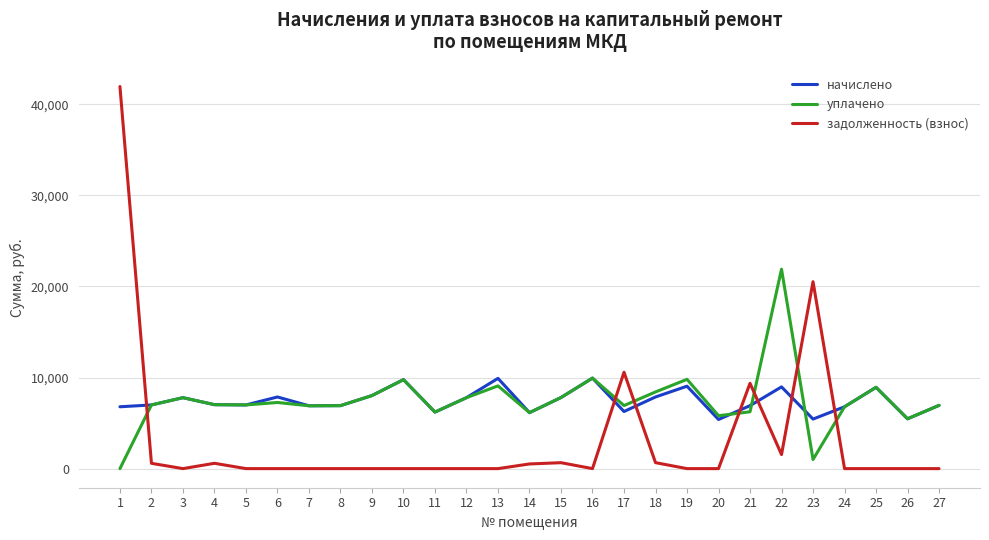

Is the value of начислено at 20 greater than the value of задолженность (взнос) at 4?

Yes